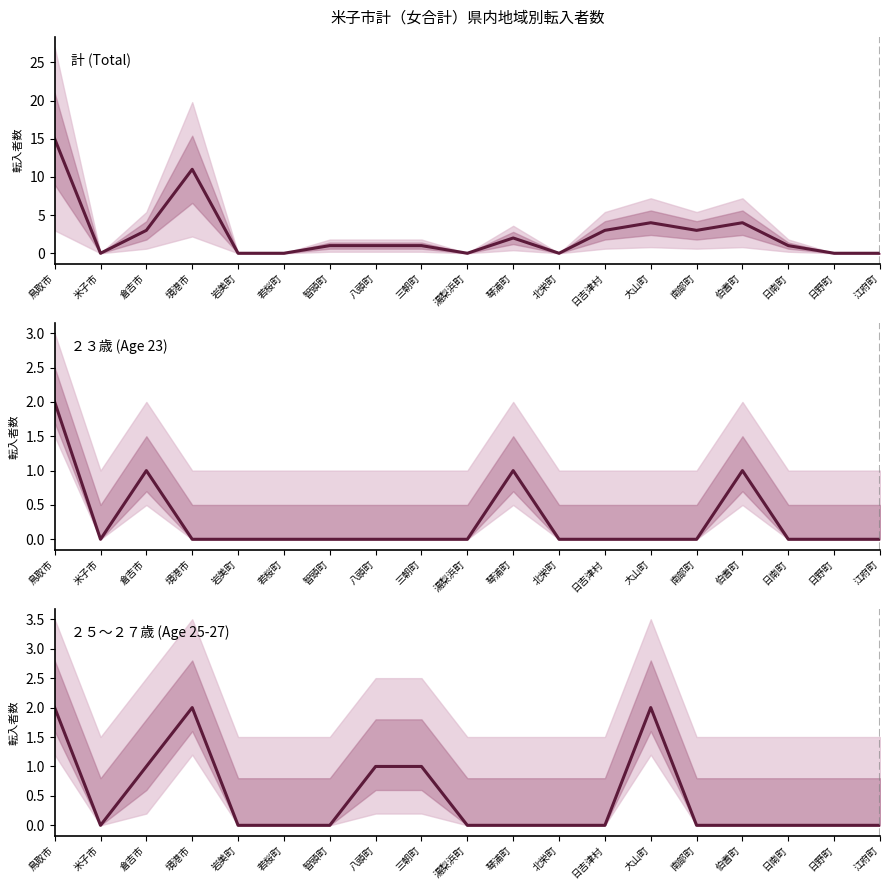

Does the chart display data point markers on the line(s)?

No